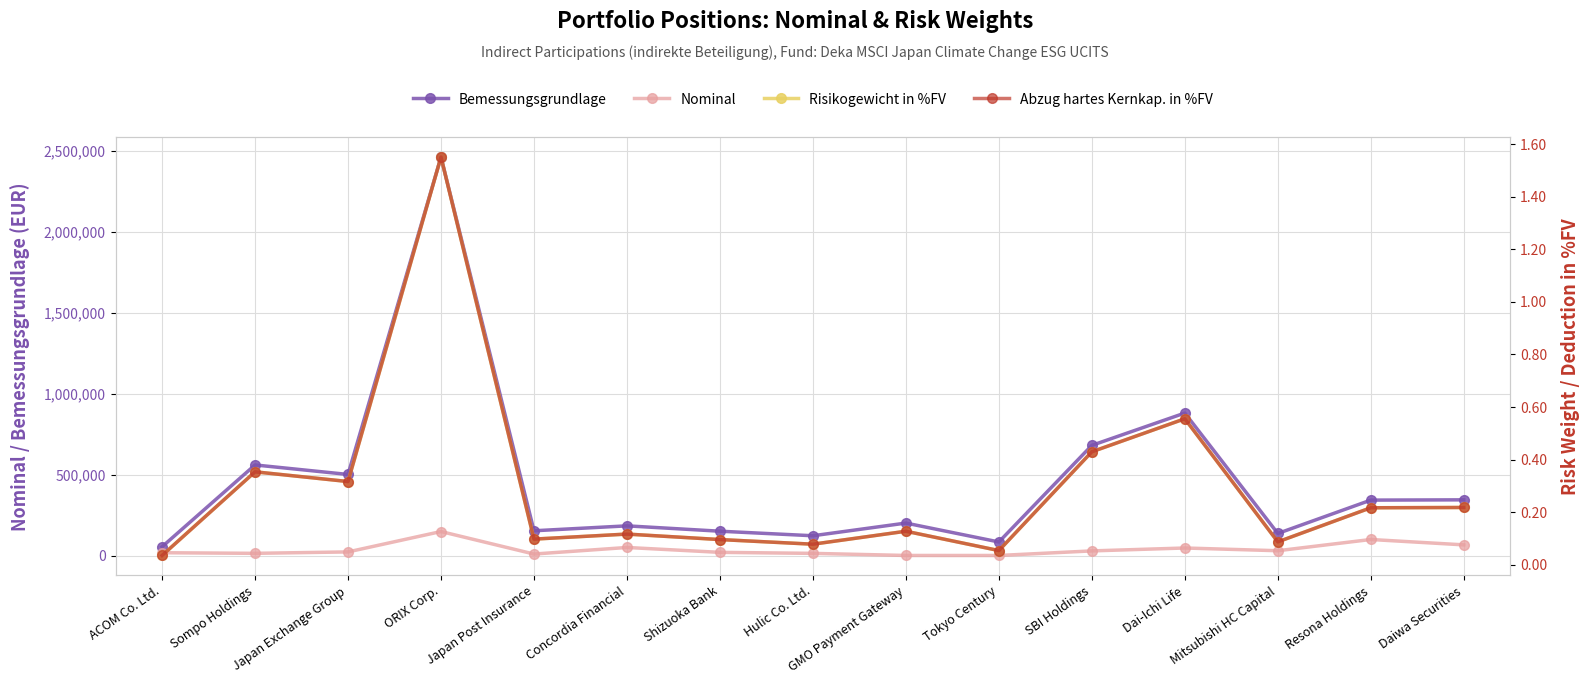

Which series has the largest range (max minus min)?

Bemessungsgrundlage